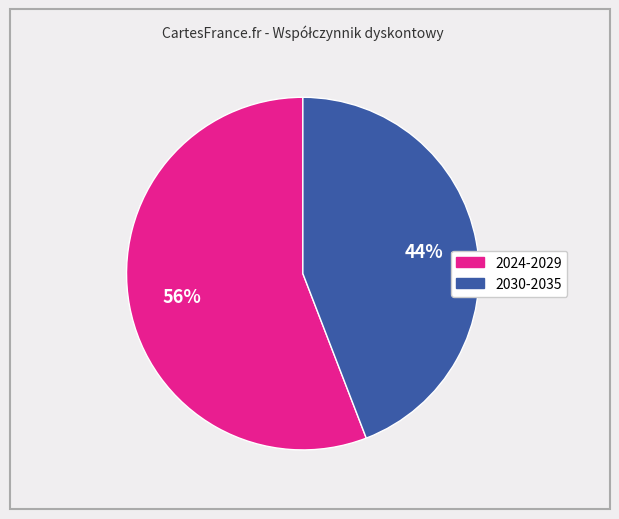

To the nearest percent, what is the difference between the largest and smallest slice percentages?

12%